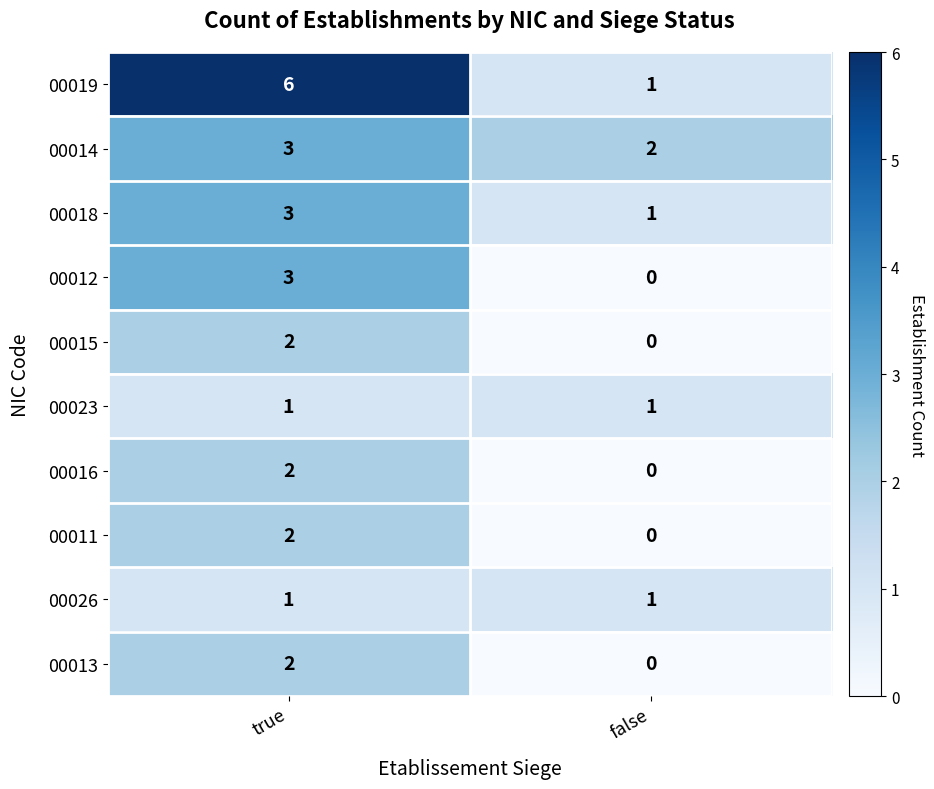

The 00011 series shows 3 at true. True or false?

False